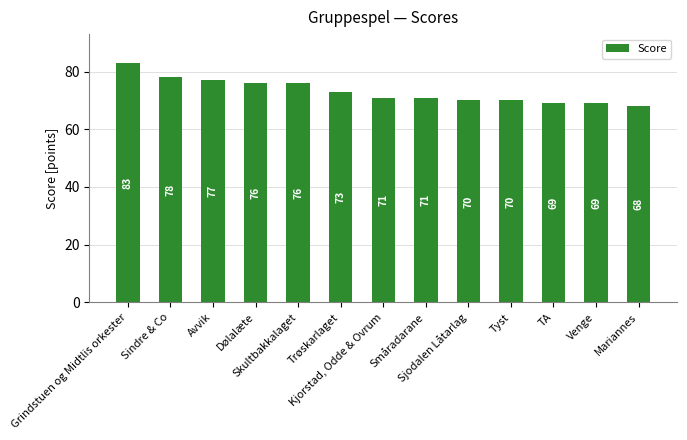

How many data points does each series have?

13